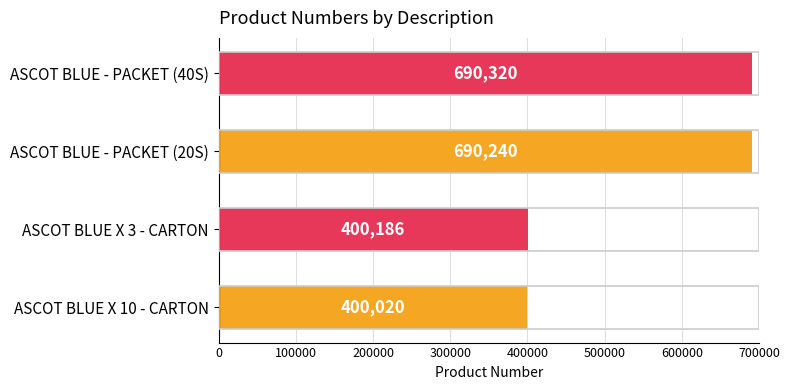

Rank the categories by value from lowest to highest.

ASCOT BLUE X 10 - CARTON, ASCOT BLUE X 3 - CARTON, ASCOT BLUE - PACKET (20S), ASCOT BLUE - PACKET (40S)